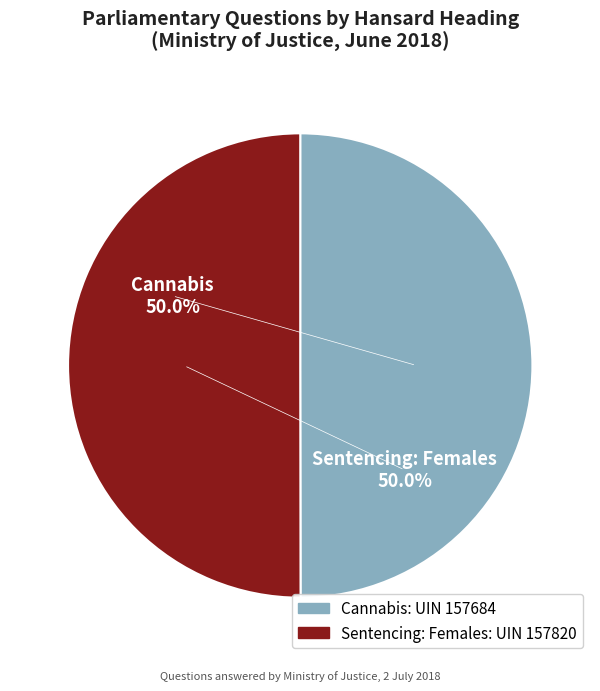

Is it true that Cannabis is 50% of the pie?

True